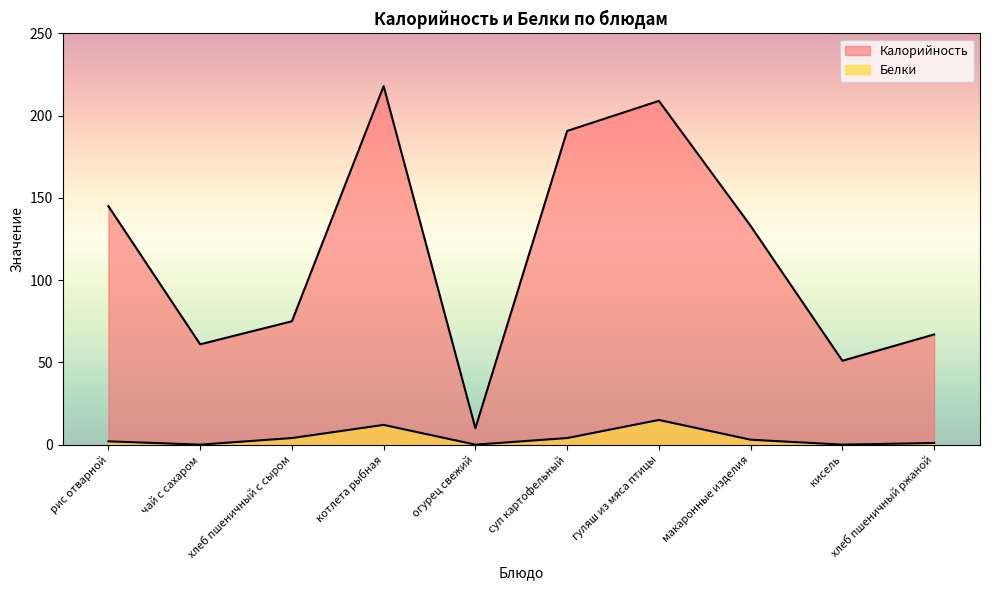

At which category does Калорийность reach its first local valley?

чай с сахаром